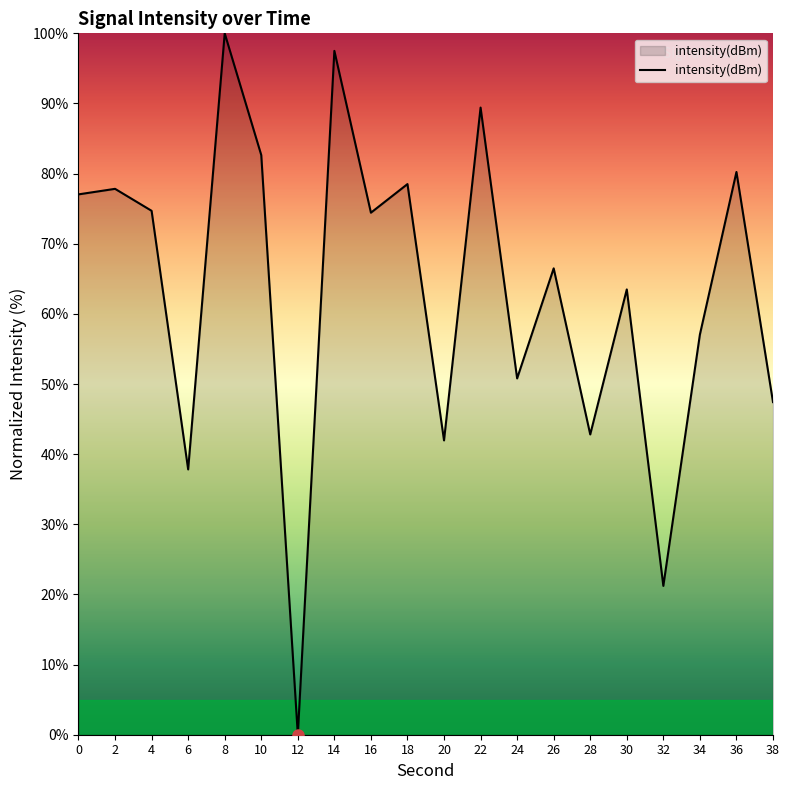

Does the chart display data point markers on the line(s)?

No